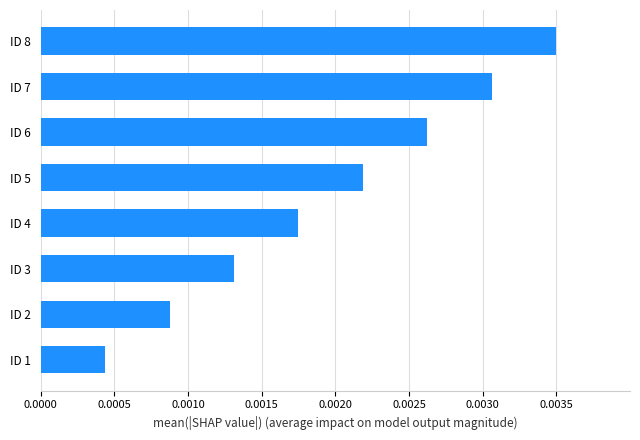

Between ID 5 and ID 1, which is larger?

ID 5